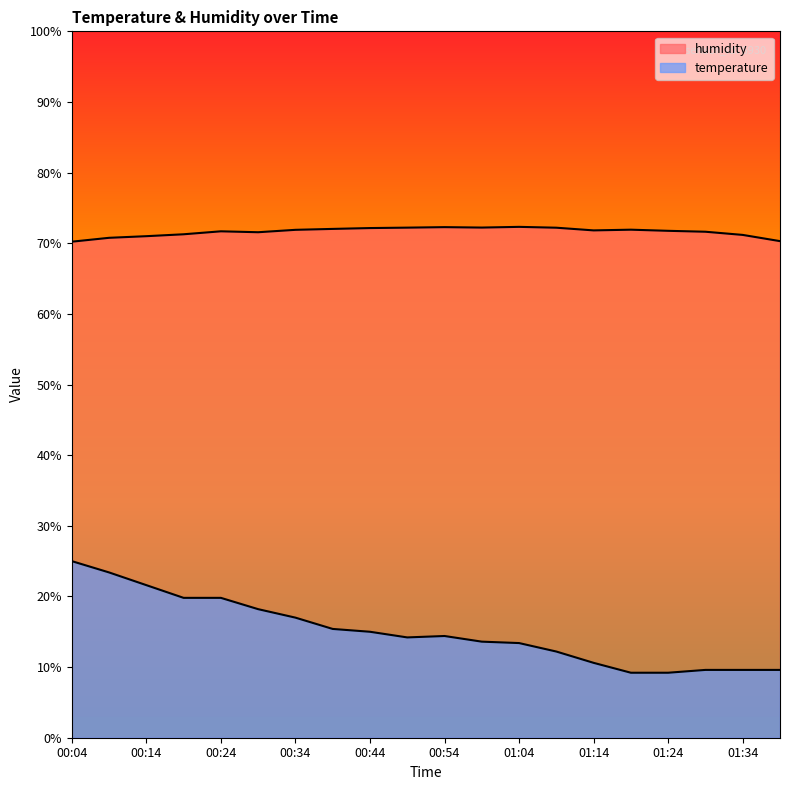

How many data points in humidity are above 71?

16